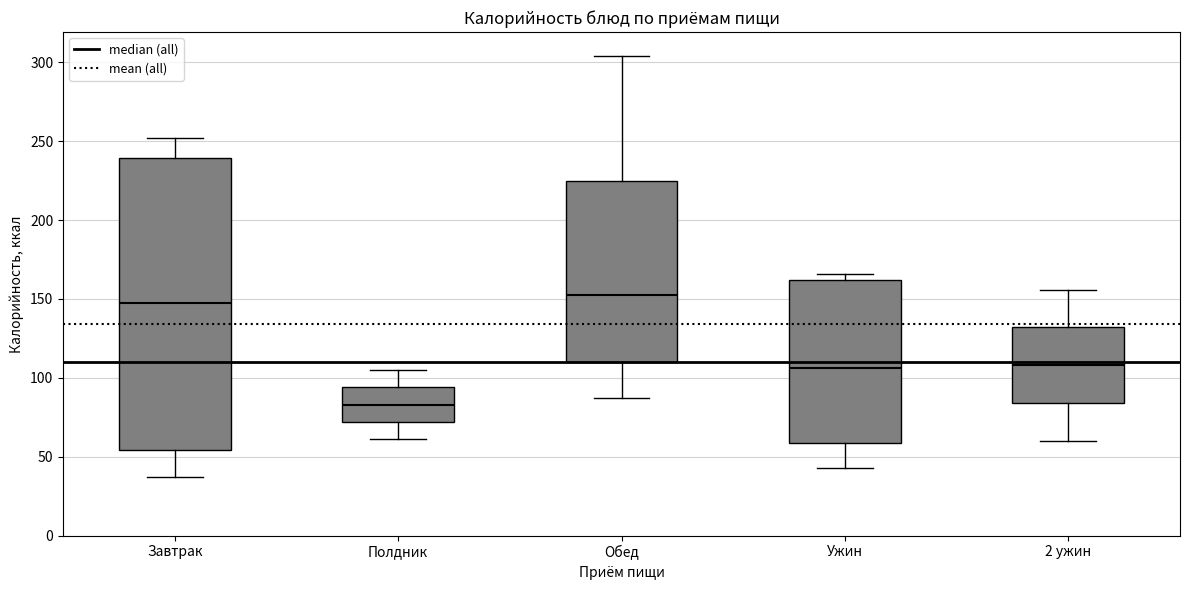

Reading left to right, transcribe this box plot: for each box, give where its median line is, the range the box spans, and where its two whiskers end, as read against the y-axis. The values are not printed on the chart, so give them approximately, as read against the axis.

Завтрак: median 150, box 55 to 240, whiskers 35 to 250
Полдник: median 85, box 70 to 95, whiskers 60 to 105
Обед: median 155, box 110 to 225, whiskers 85 to 305
Ужин: median 105, box 60 to 160, whiskers 45 to 165
2 ужин: median 110, box 85 to 130, whiskers 60 to 155